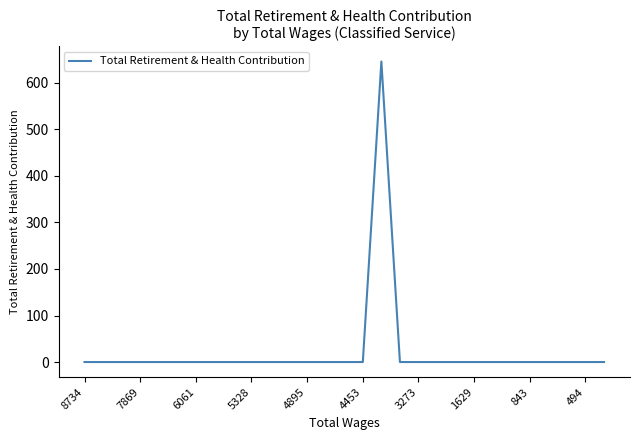

What is the difference between the maximum and minimum values?

646